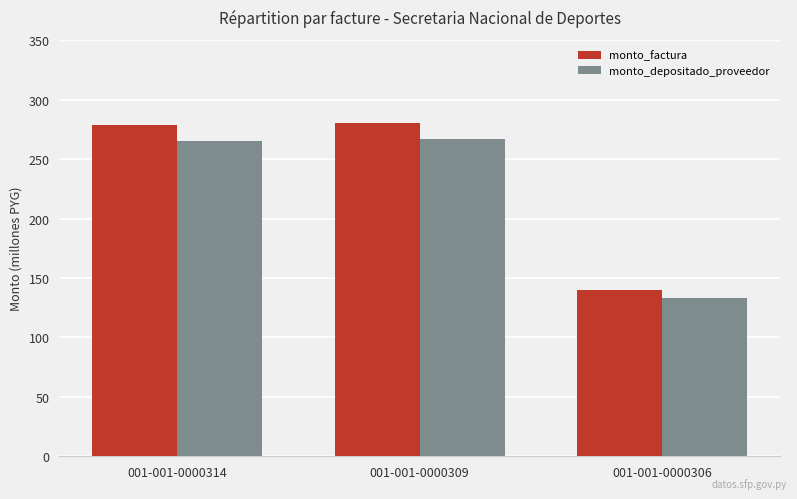

Which series has the largest range (max minus min)?

monto_factura